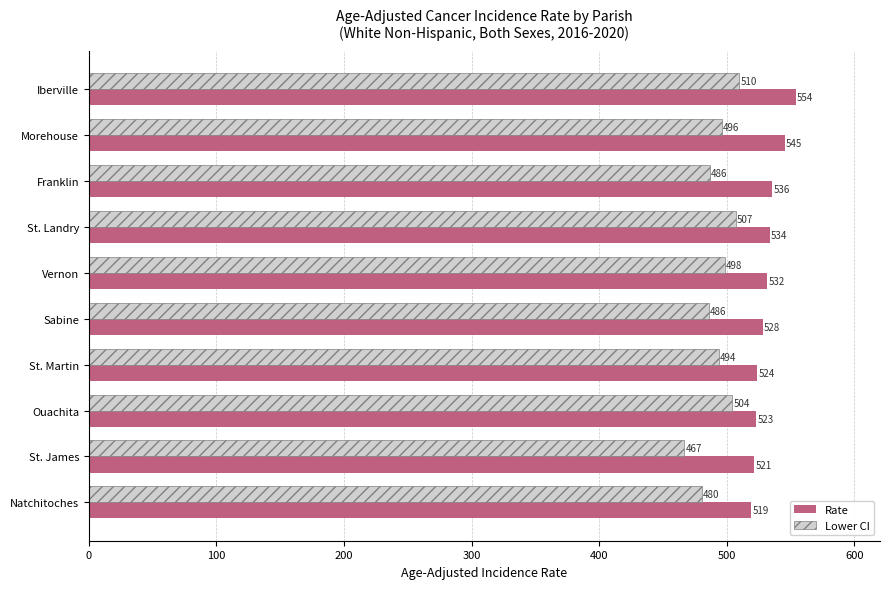

What are all the series names shown in the legend?

Rate, Lower CI